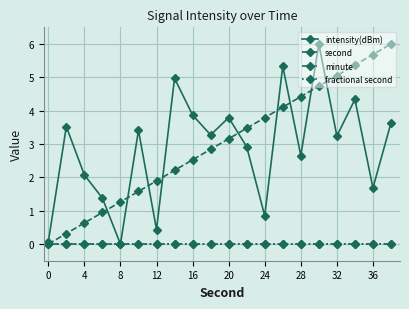

Is this an area chart (filled region under the line)?

No